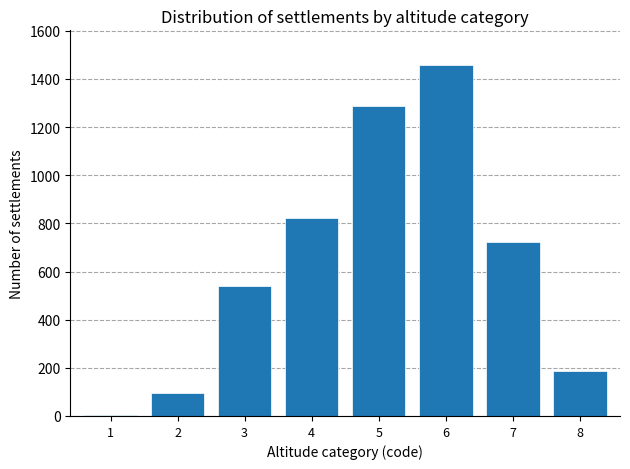

Reading left to right, transcribe all the data shown in this chart.

1=3	2=97	3=541	4=821	5=1289	6=1456	7=723	8=188